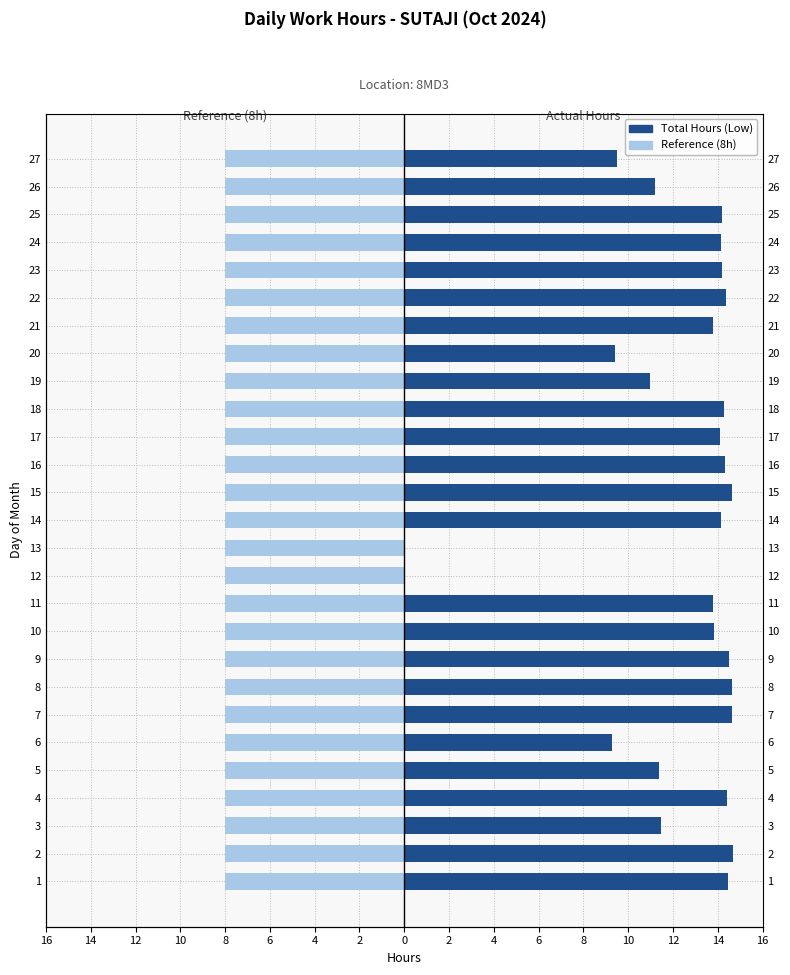

The Total Hours (Low) series shows 15.8 at 20. True or false?

False